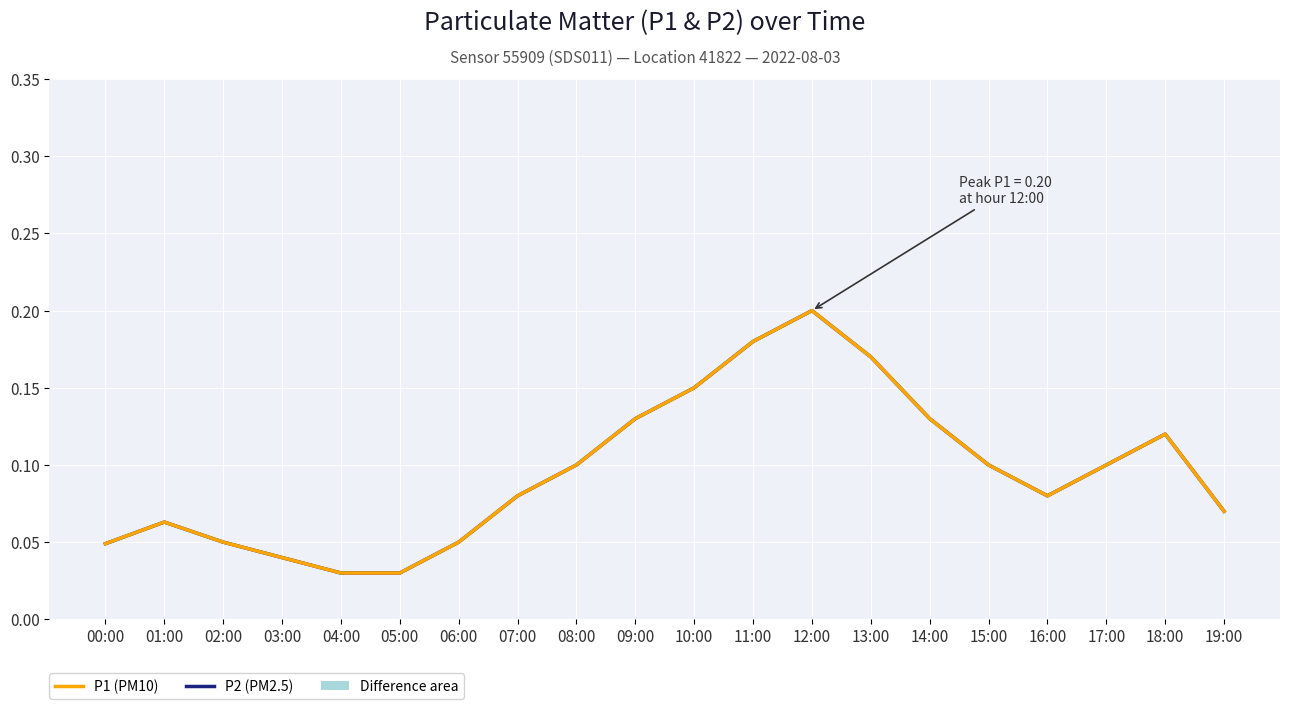

What is the value of the P1 (PM10) point at the 12th from the left?

0.2